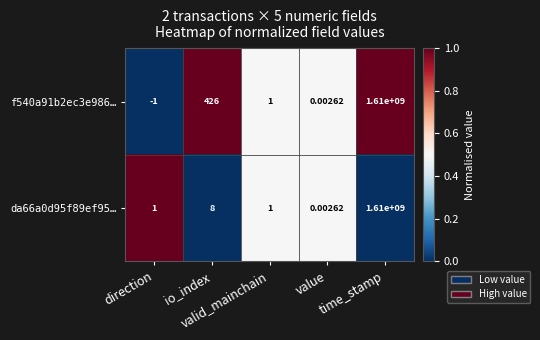

How many distinct data groups are displayed?

2